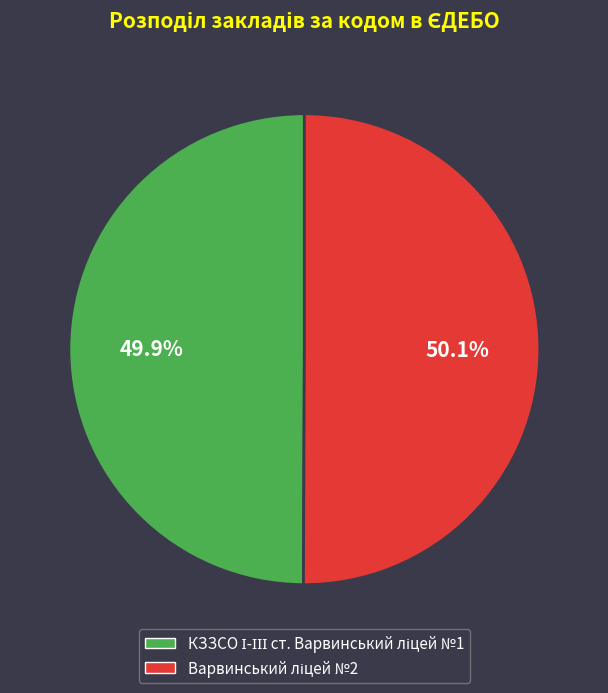

Does any single category account for the majority?

Yes